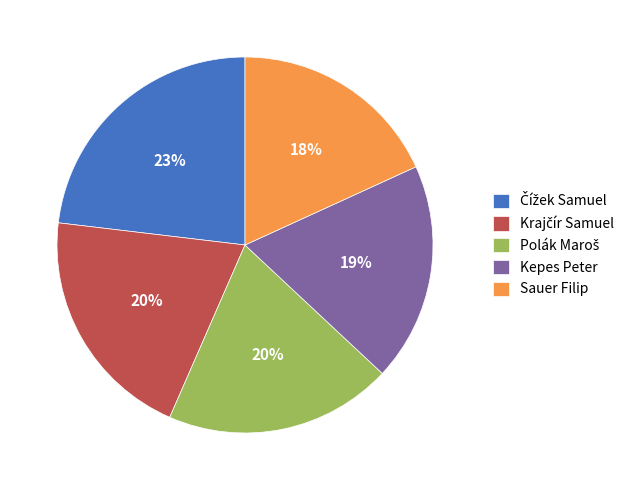

Is it true that Sauer Filip is 11% of the pie?

False